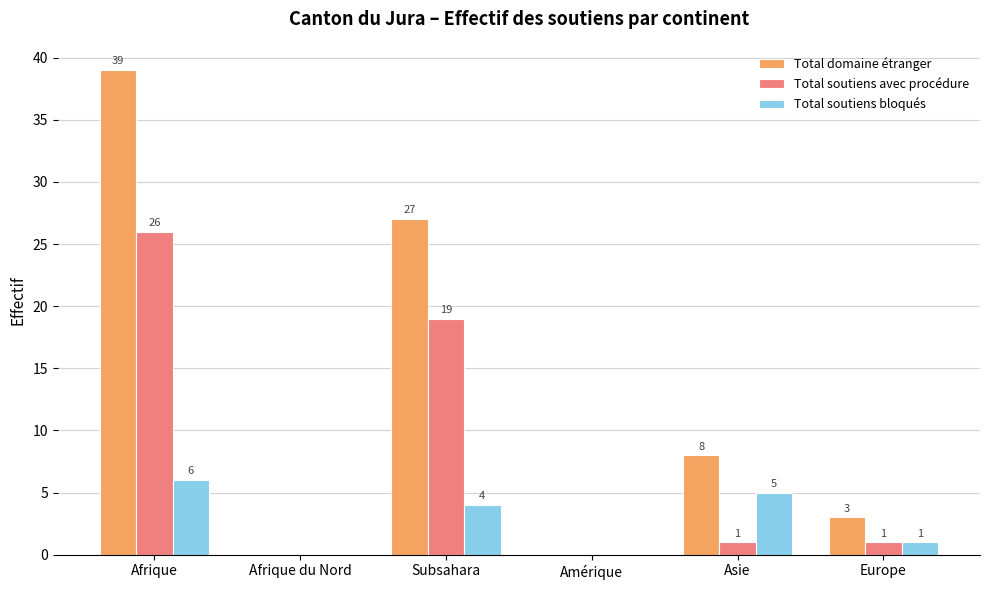

Reading left to right, what are all the values shown in this chart?

Total domaine étranger: 39	0	27	0	8	3
Total soutiens avec procédure: 26	0	19	0	1	1
Total soutiens bloqués: 6	0	4	0	5	1